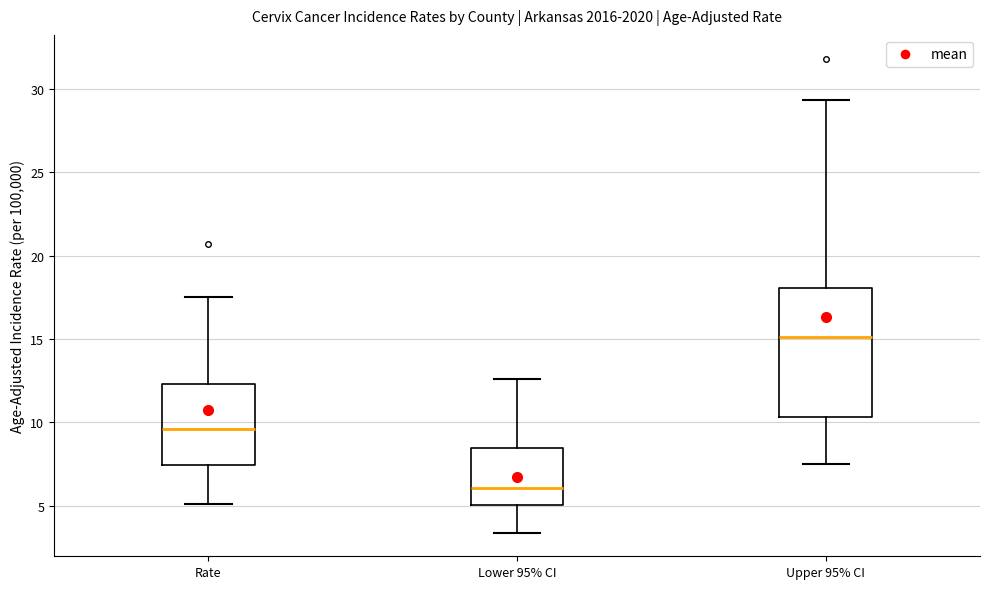

Reading left to right, transcribe this box plot: for each box, give where its median line is, the range the box spans, and where its two whiskers end, as read against the y-axis. The values are not printed on the chart, so give them approximately, as read against the axis.

Rate: median 9.5, box 7.5 to 12.5, whiskers 5.0 to 17.5
Lower 95% CI: median 6.0, box 5.0 to 8.5, whiskers 3.5 to 12.5
Upper 95% CI: median 15.0, box 10.5 to 18.0, whiskers 7.5 to 29.5